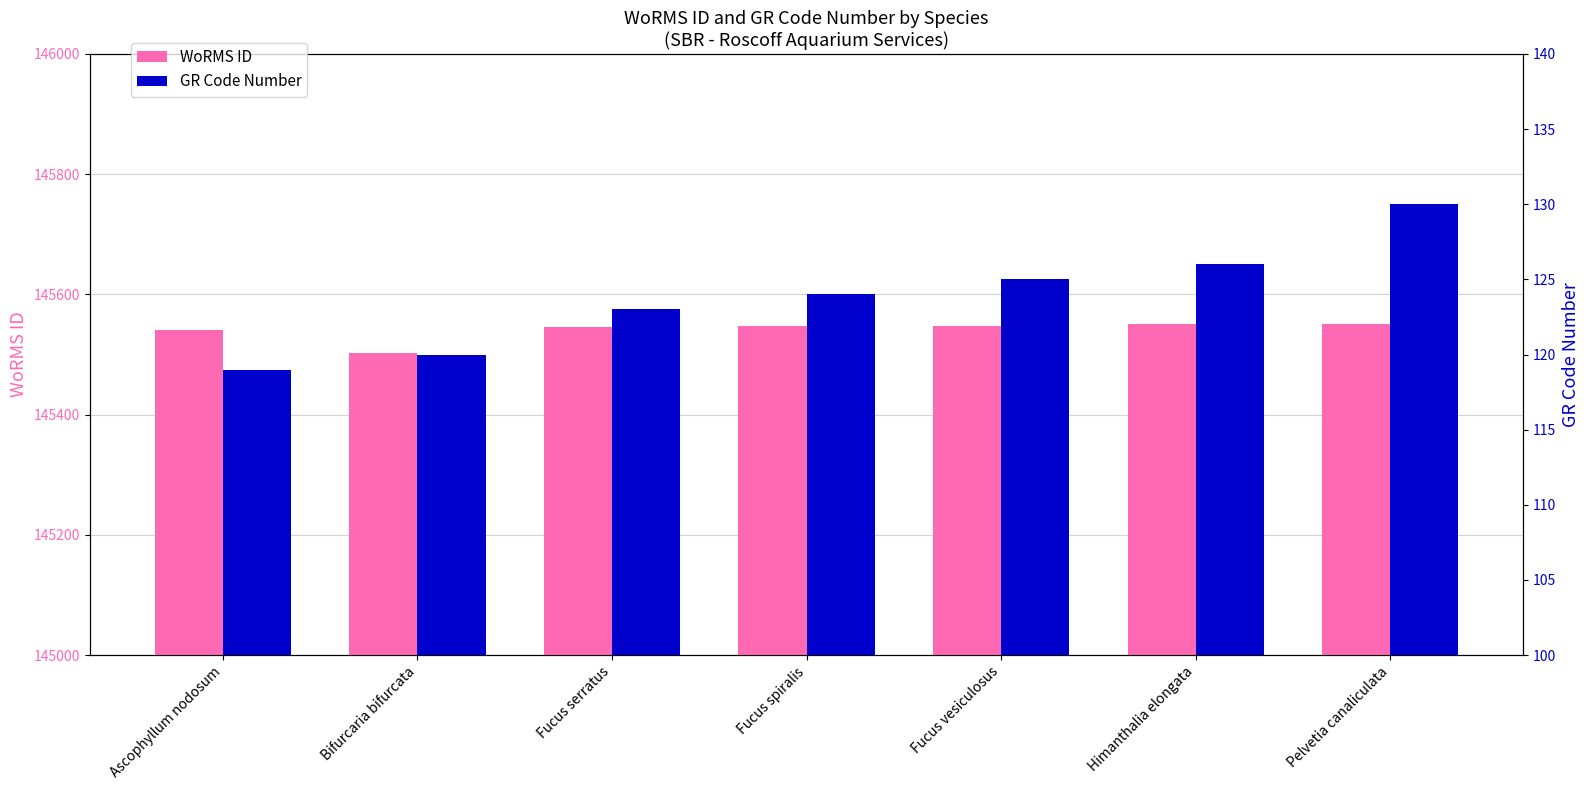

The GR Code Number series shows 186 at Fucus serratus. True or false?

False